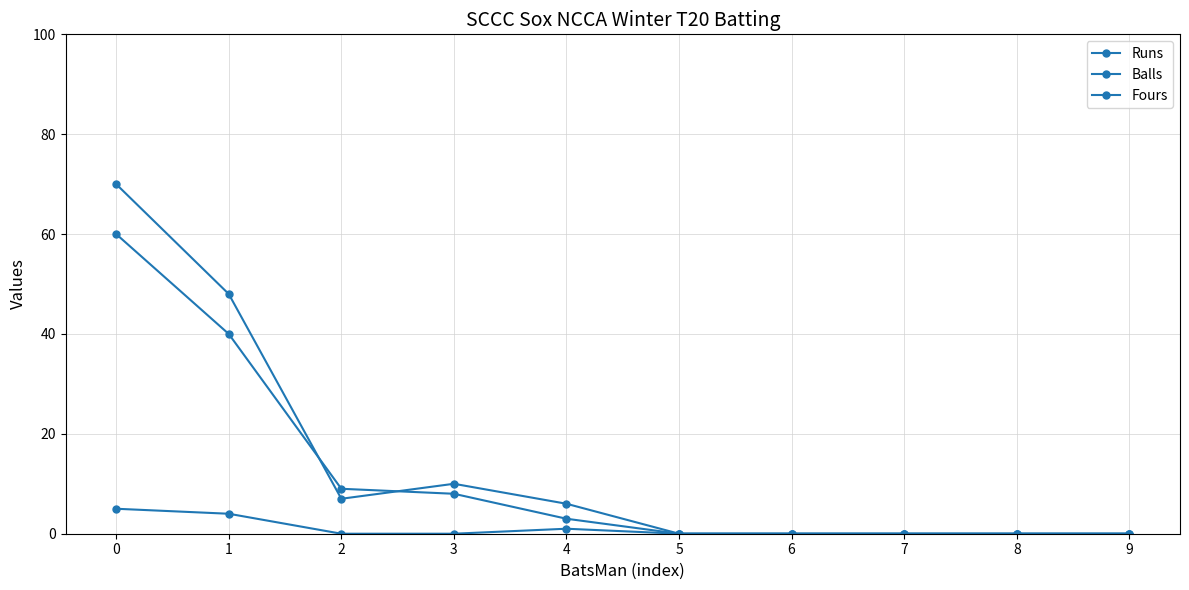

Rank the series by their average value, from highest to lowest.

Runs, Balls, Fours